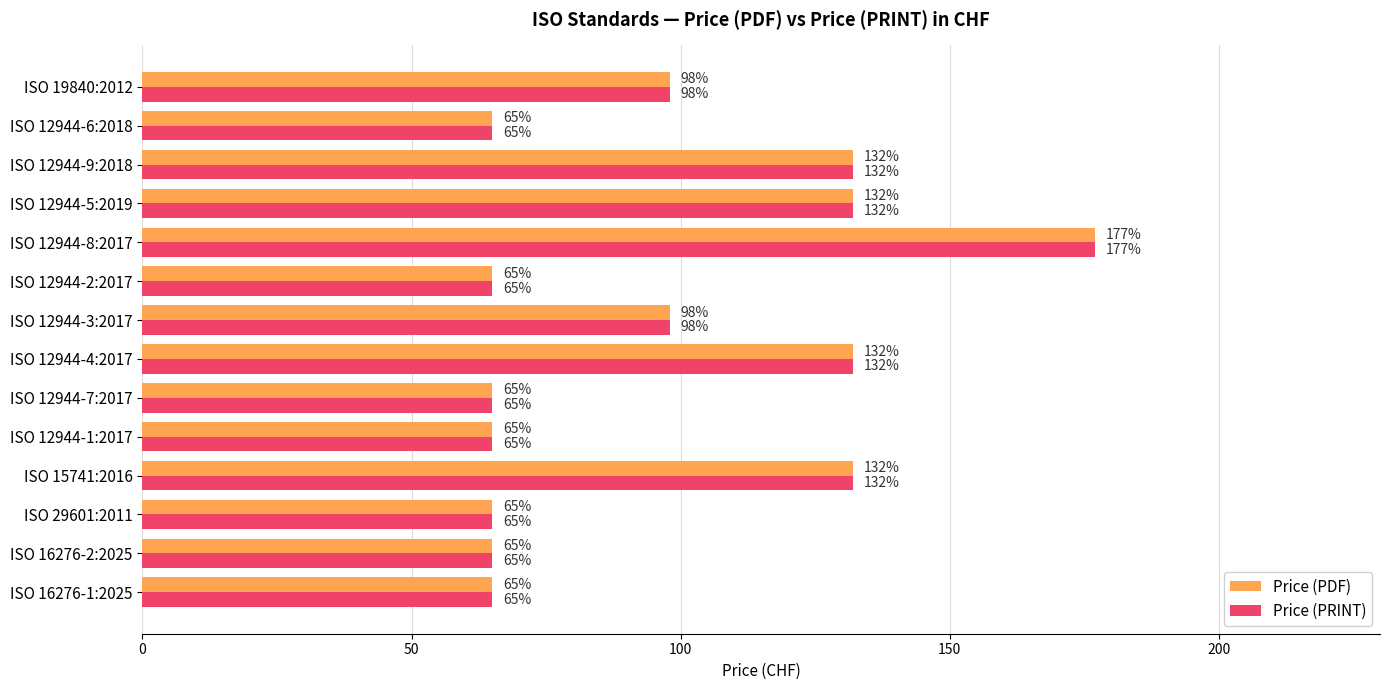

True or false: Price (PDF) has a value of 216 at ISO 15741:2016.

False